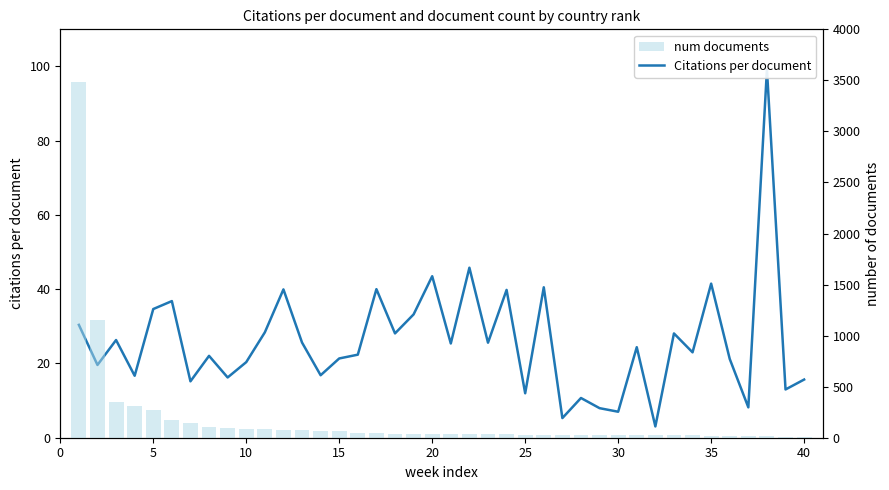

How many distinct data groups are displayed?

2